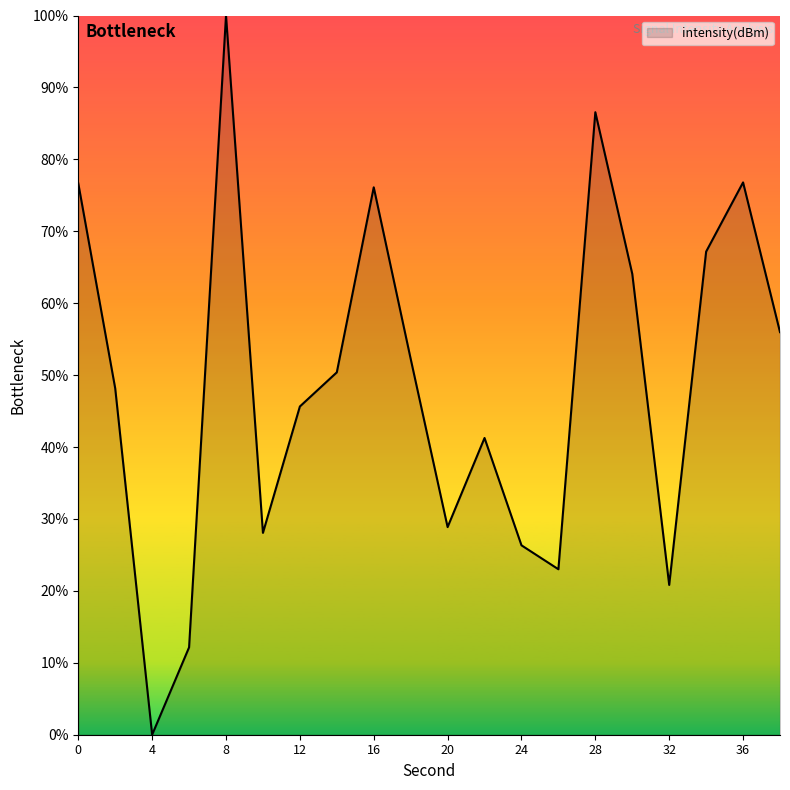

What is the difference between the maximum and minimum values?

100.0